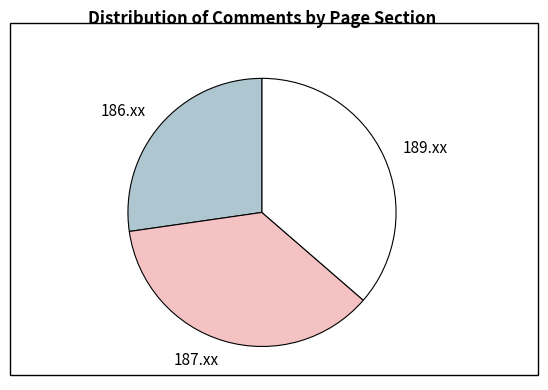

How many slices are in this pie chart?

3